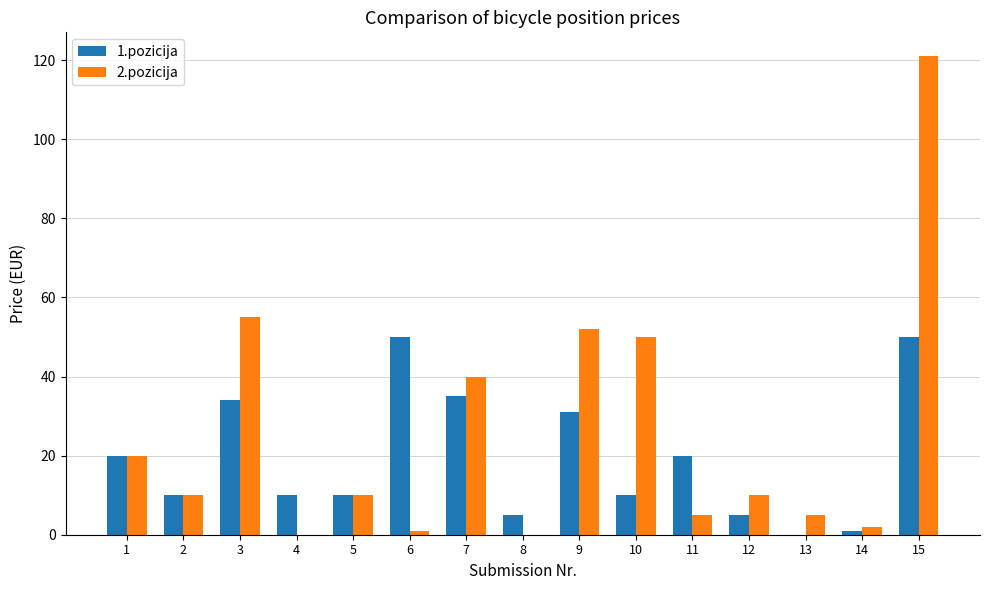

Which series has the largest total across all categories?

2.pozicija